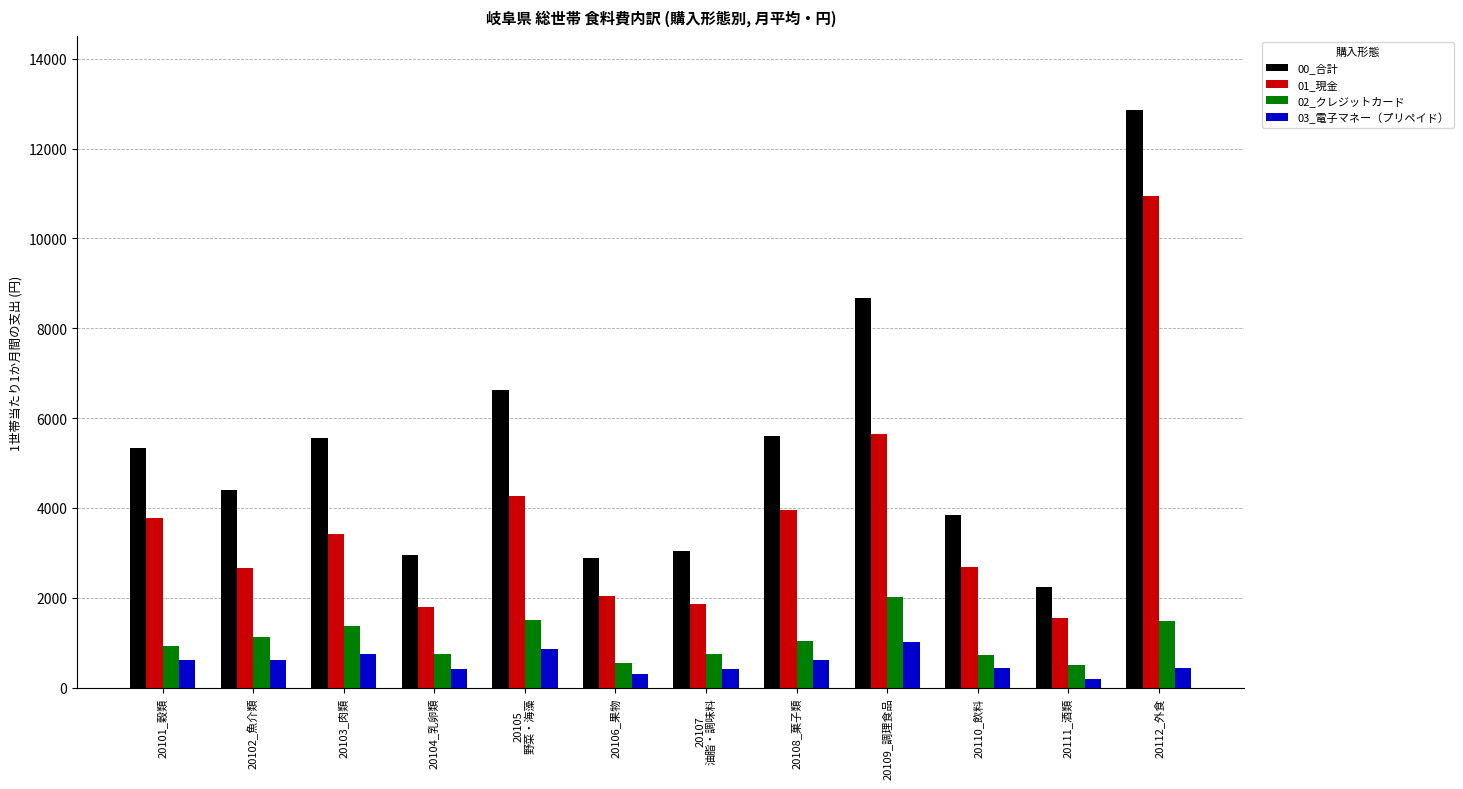

How many groups of bars are there?

12